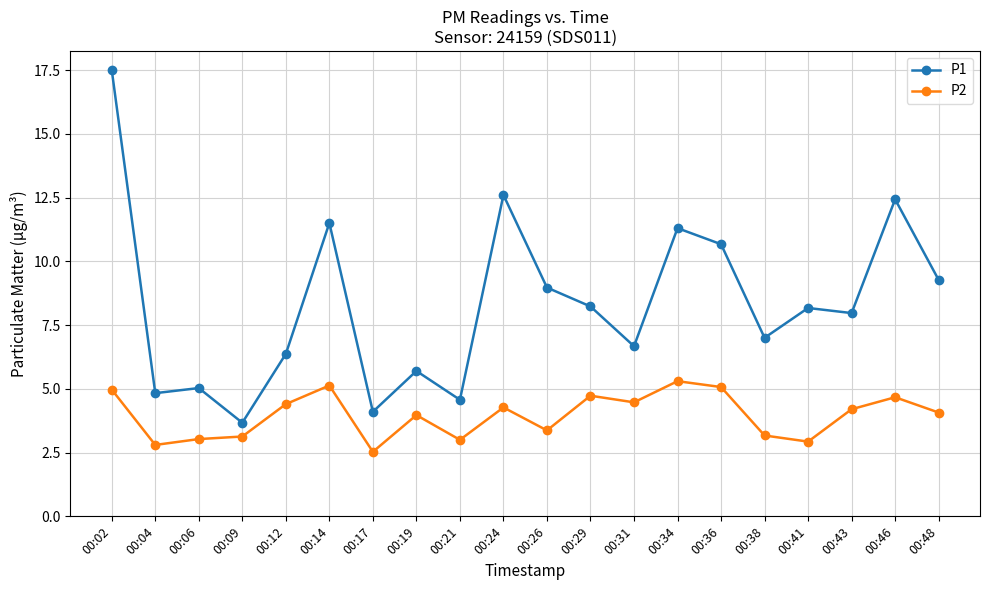

What is the lowest value of the P2 series?

2.5